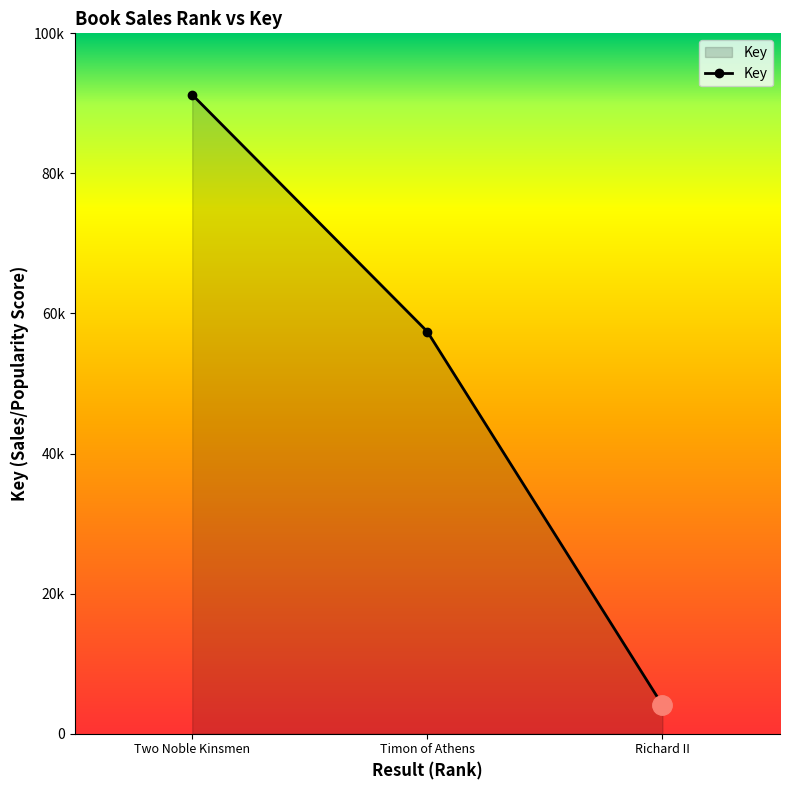

Is this an area chart (filled region under the line)?

Yes